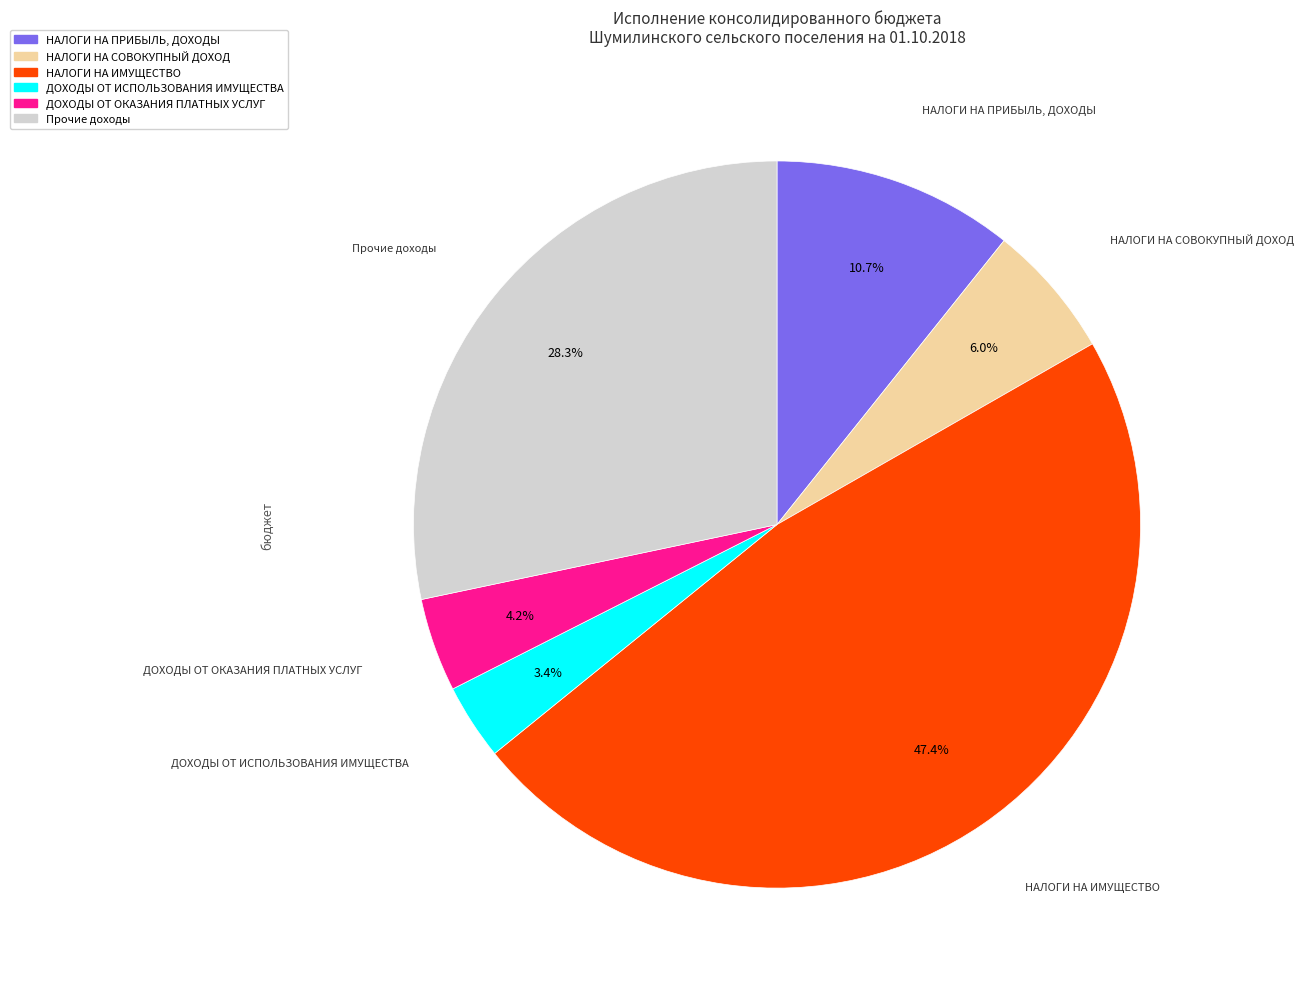

Do НАЛОГИ НА СОВОКУПНЫЙ ДОХОД and Прочие доходы together represent more than half of the pie?

No